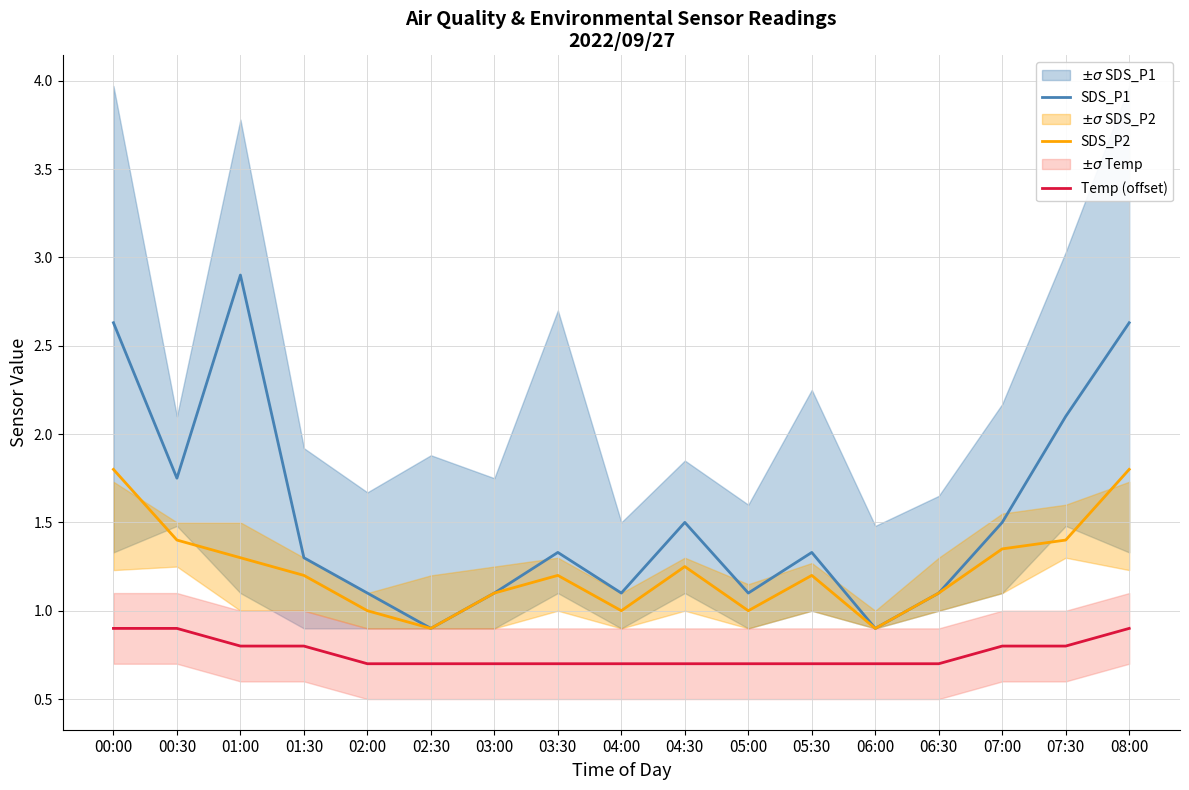

Which label corresponds to the largest value in the chart?

01:00